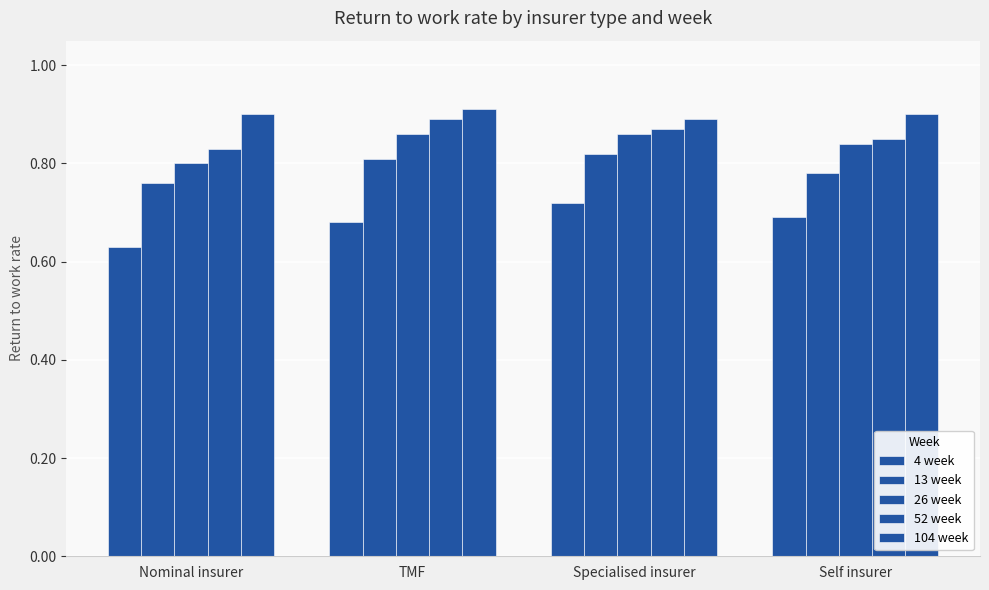

How many 26 week values are between 0 and 1?

4